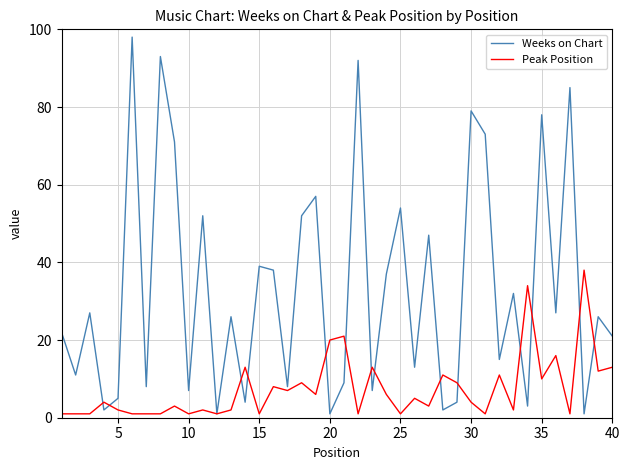

What is the highest value of the Weeks on Chart series?

98